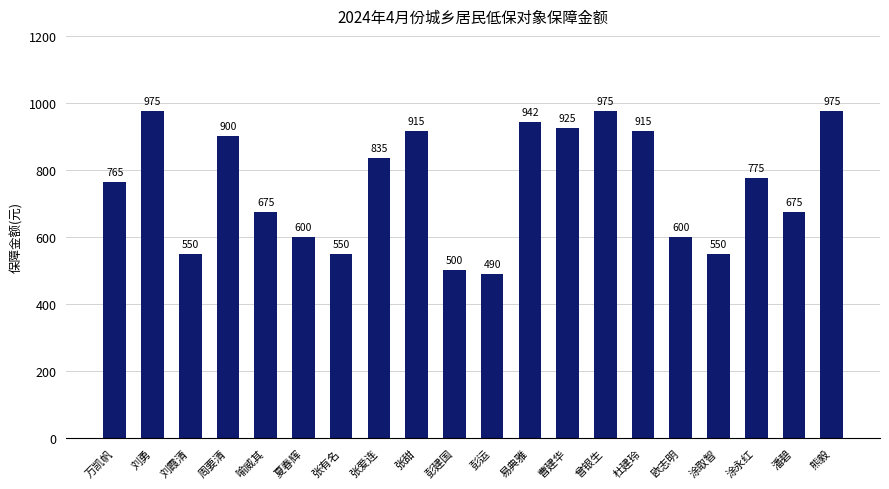

What is the change in value from 喻威其 to 熊毅?

+300